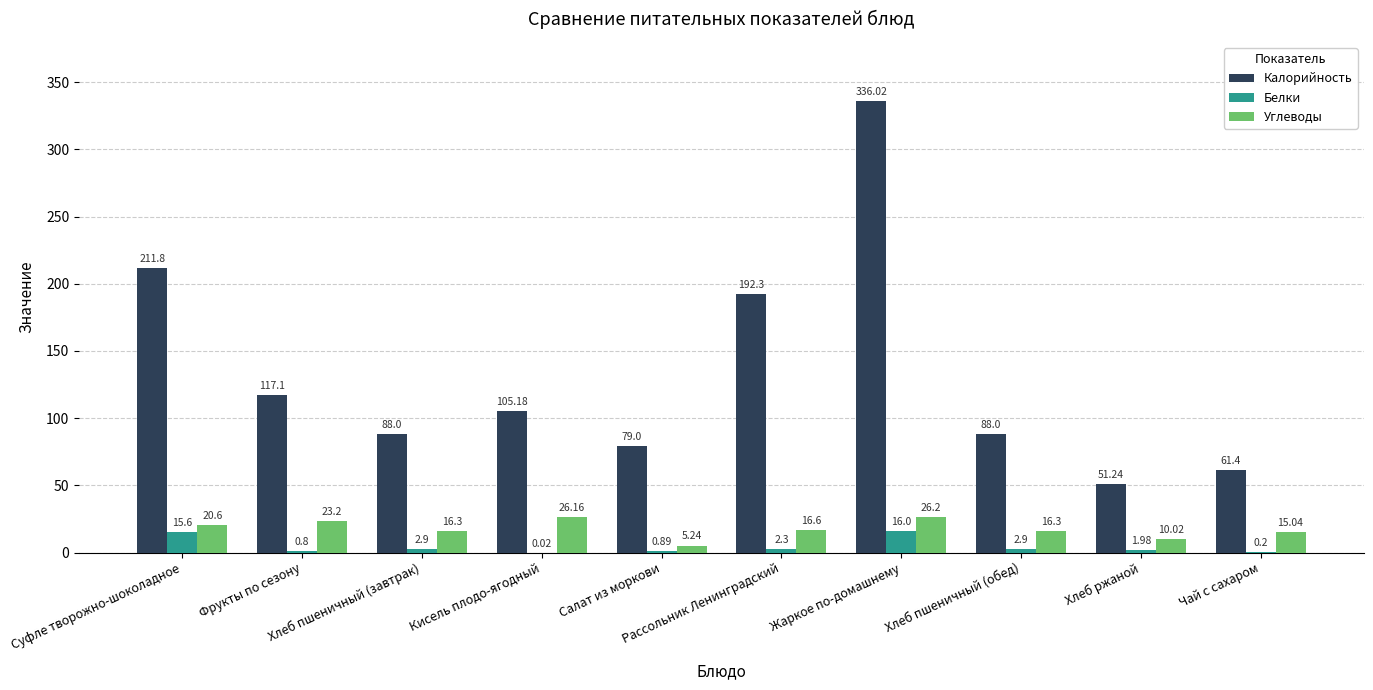

Which series has the largest total across all categories?

Калорийность